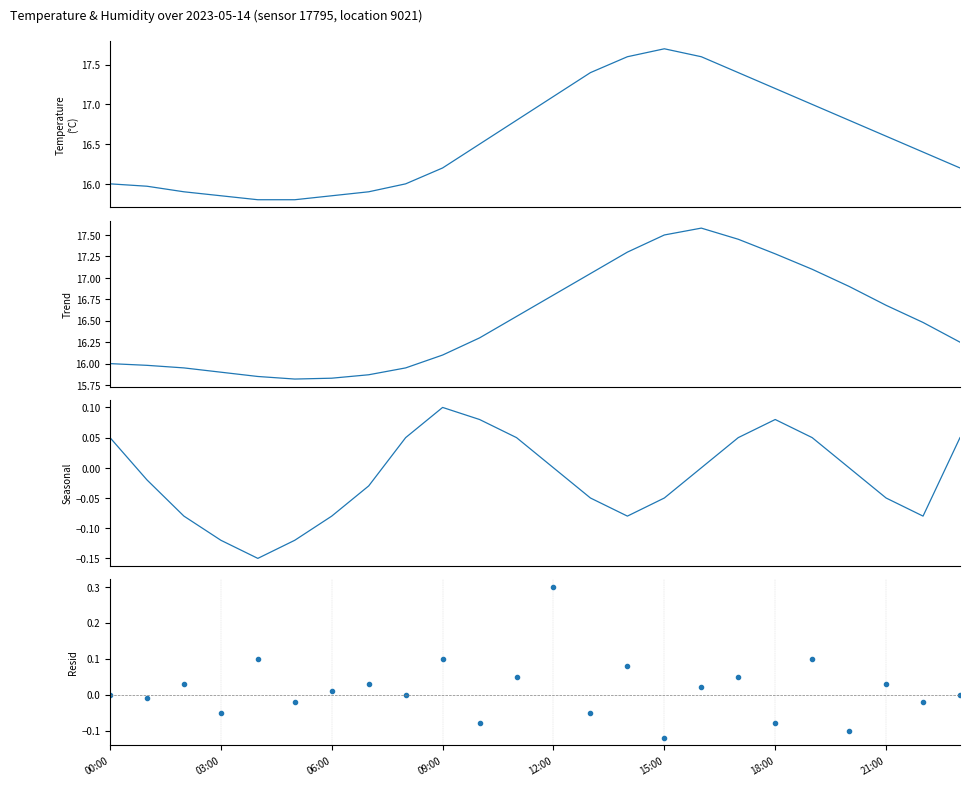

What is the value of the temperature point at the 2nd from the left?

16.0